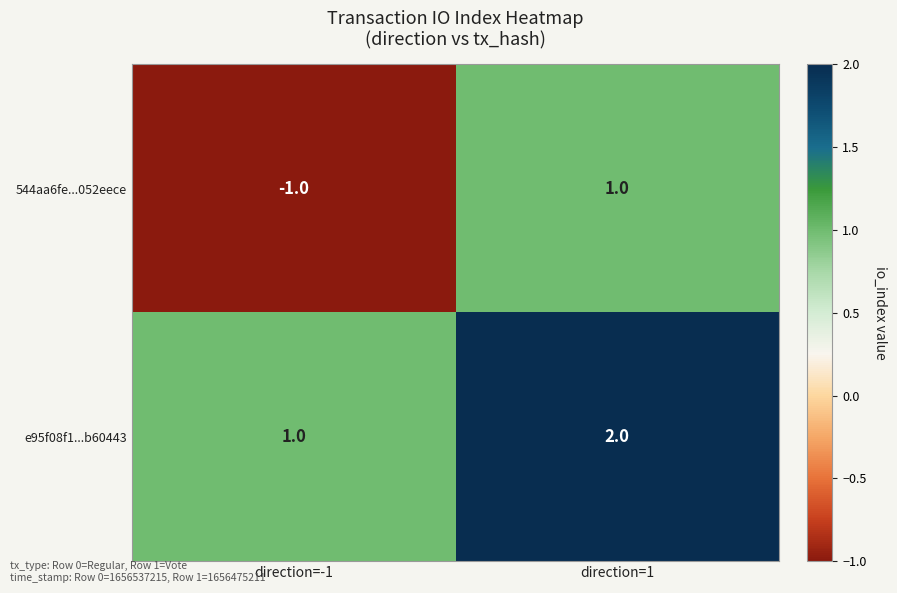

What is the maximum value shown in the chart?

2